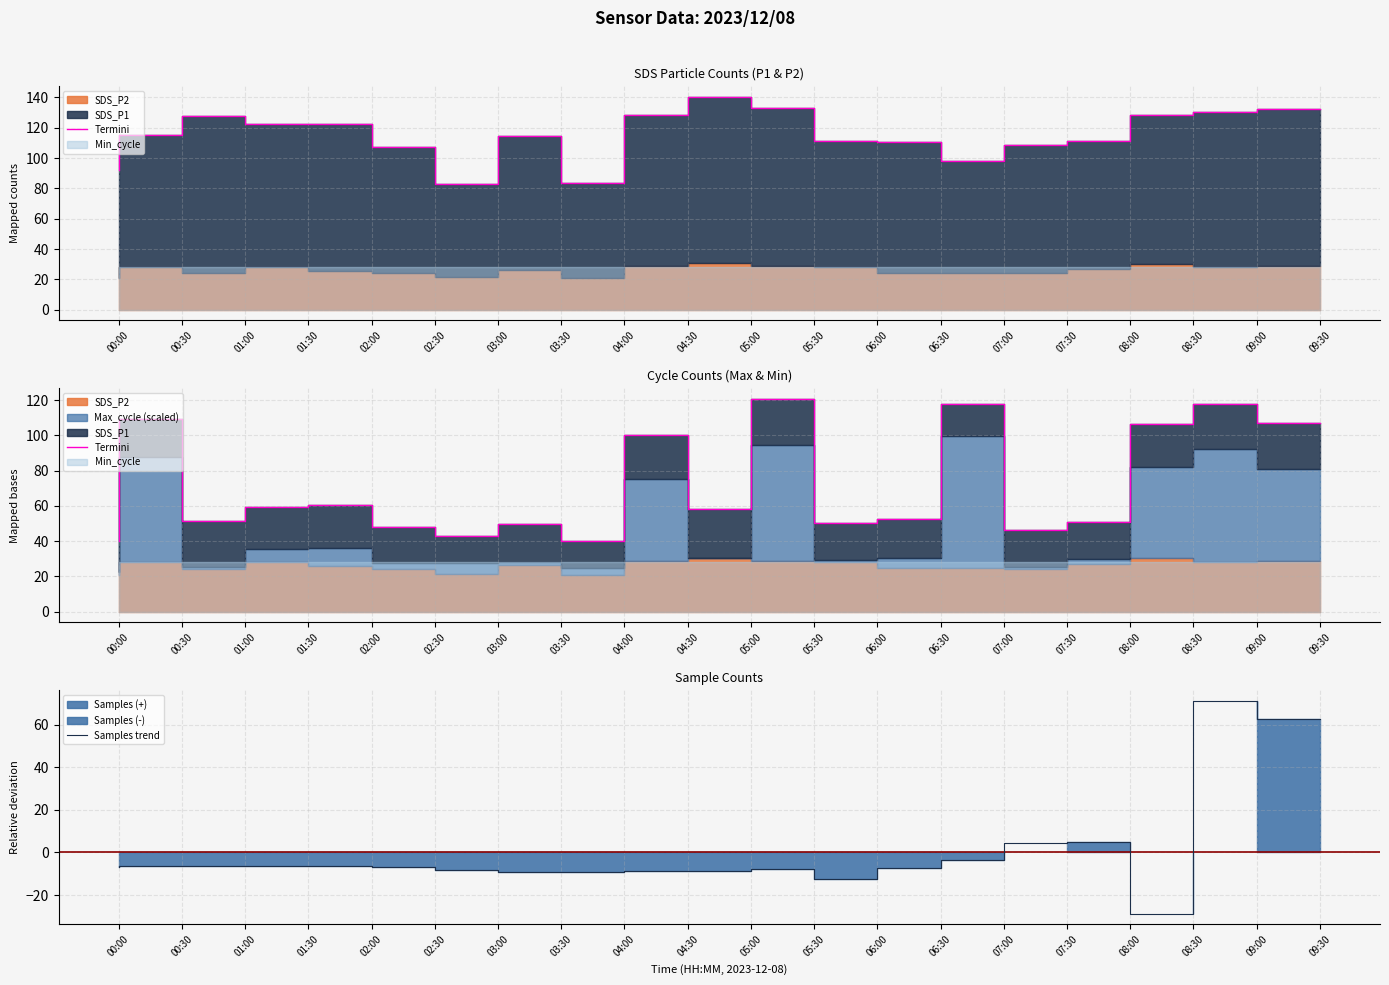

What is the maximum value for Samples trend?

71.3